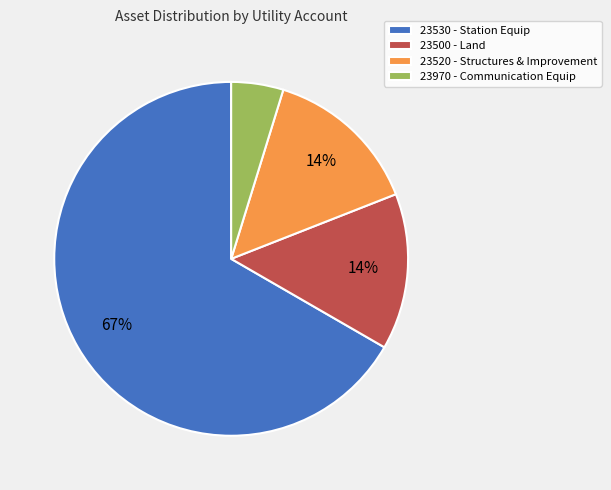

To the nearest percent, what percentage of the pie is 23530 - Station Equip?

67%